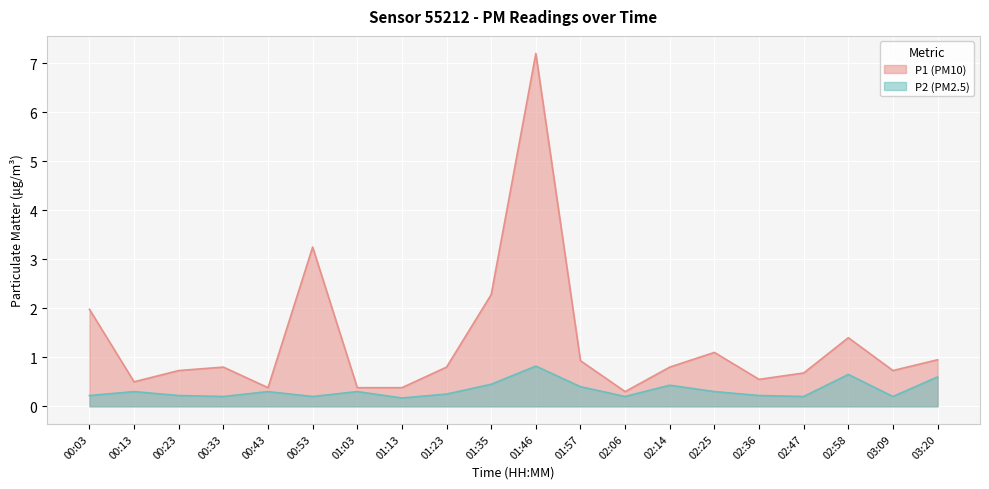

What is the smallest value displayed?

0.2